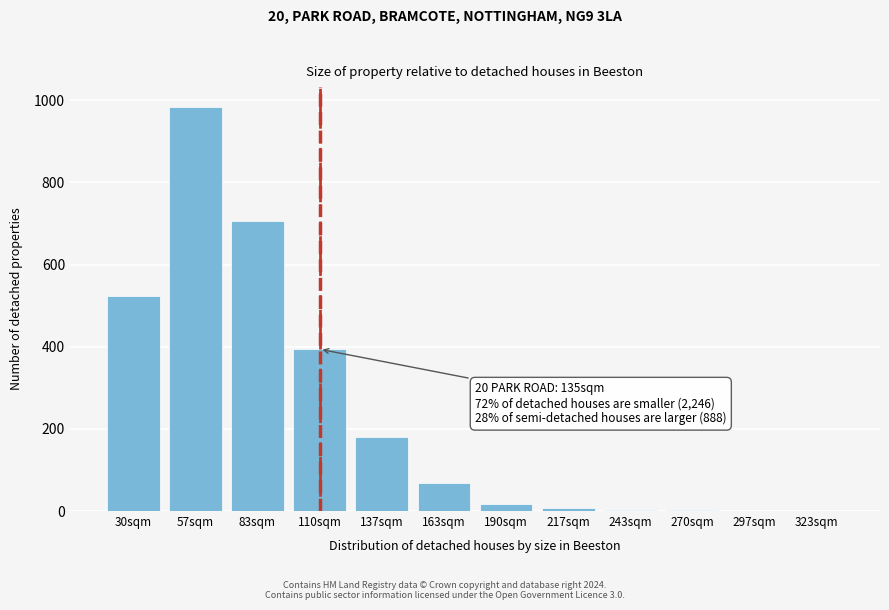

Which category has the highest value across all series?

57sqm